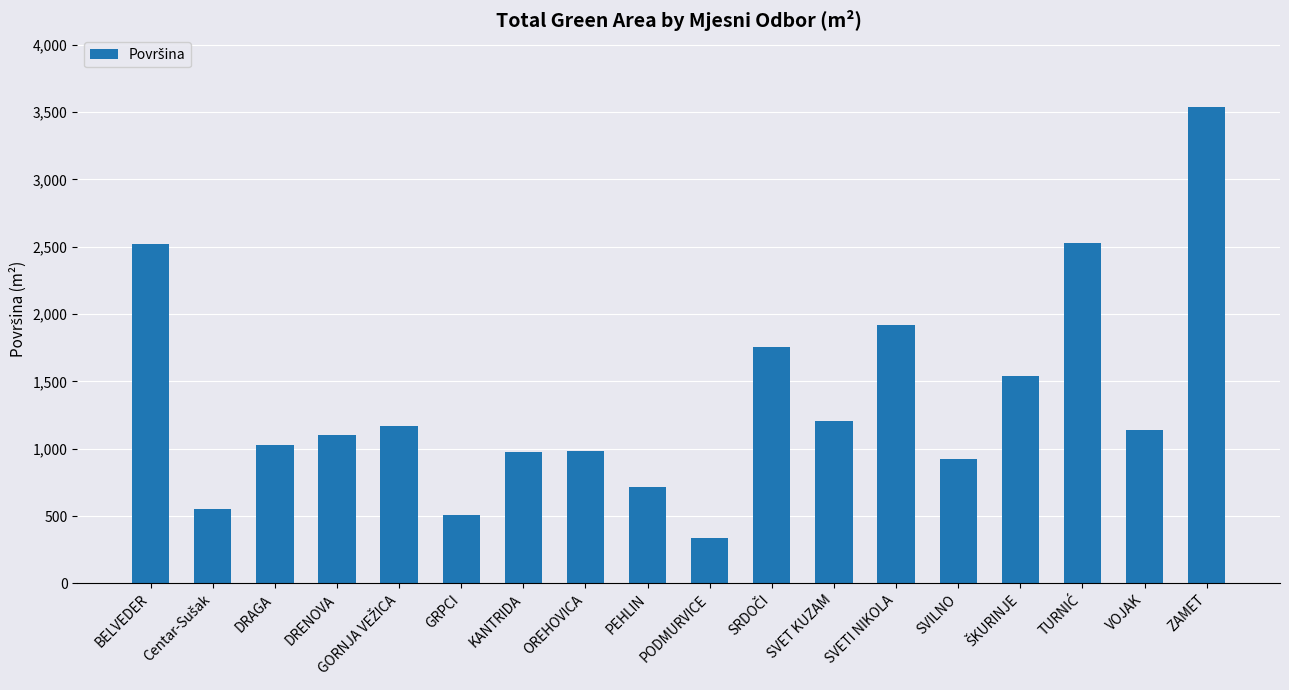

Is it true that the value at OREHOVICA is 983.7?

True